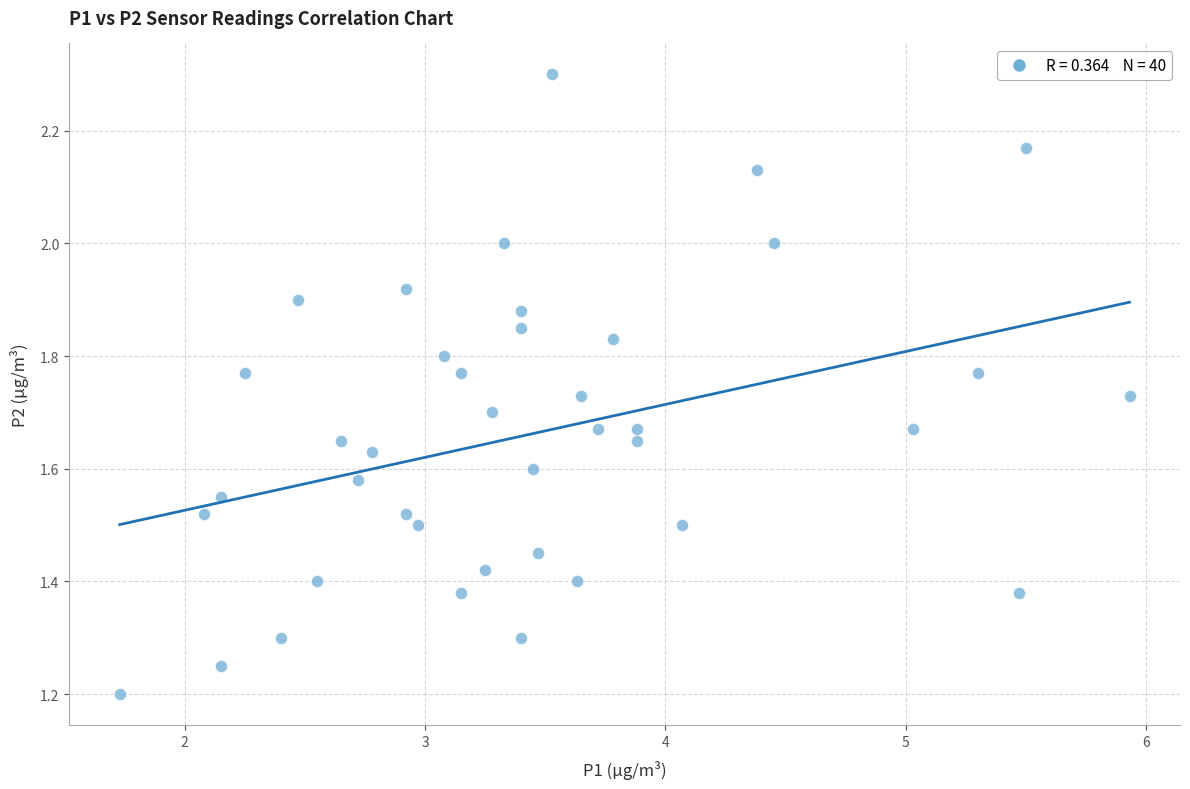

What is the range of Y values (max minus min)?

1.1